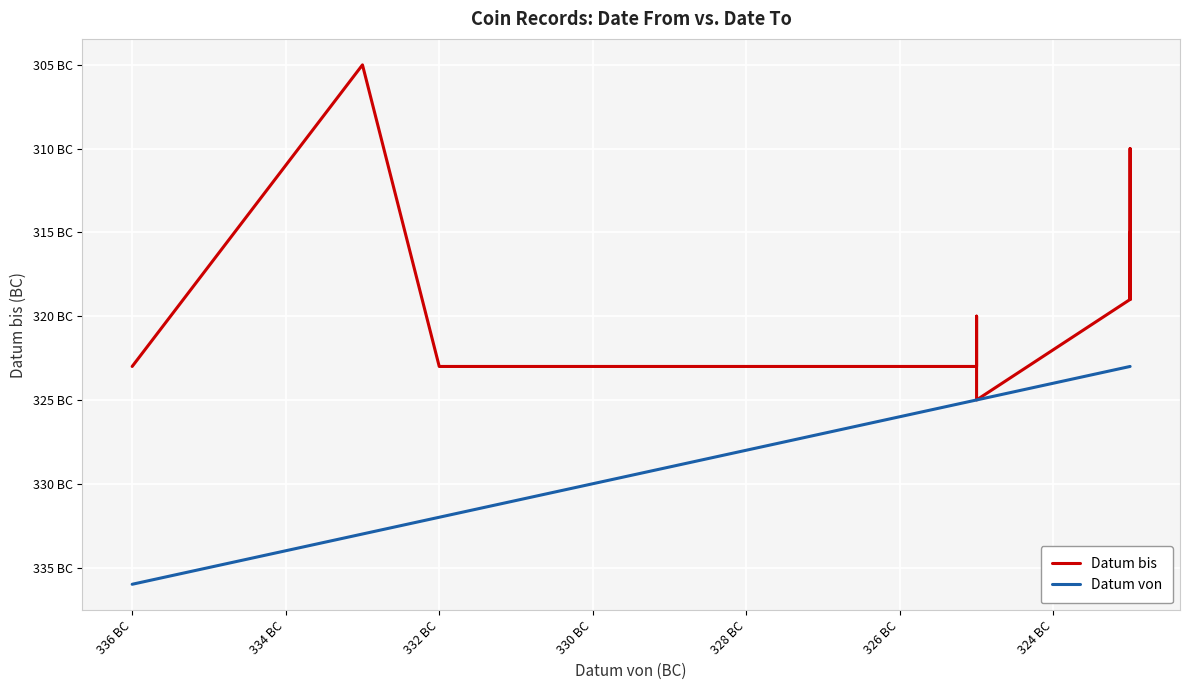

What is the average value of the Datum bis series?

-320